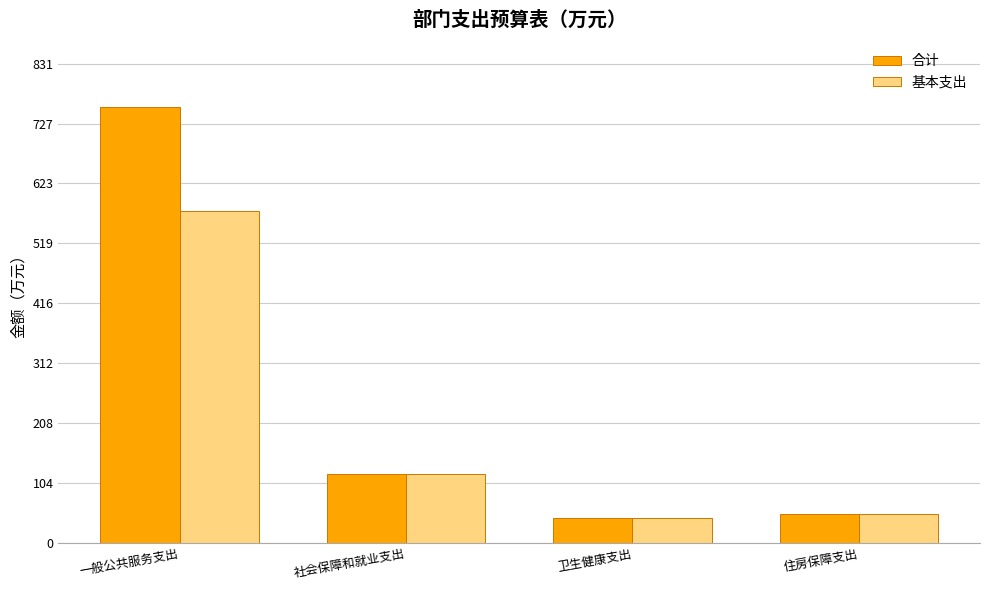

True or false: 基本支出 has a value of 42.7 at 卫生健康支出.

True